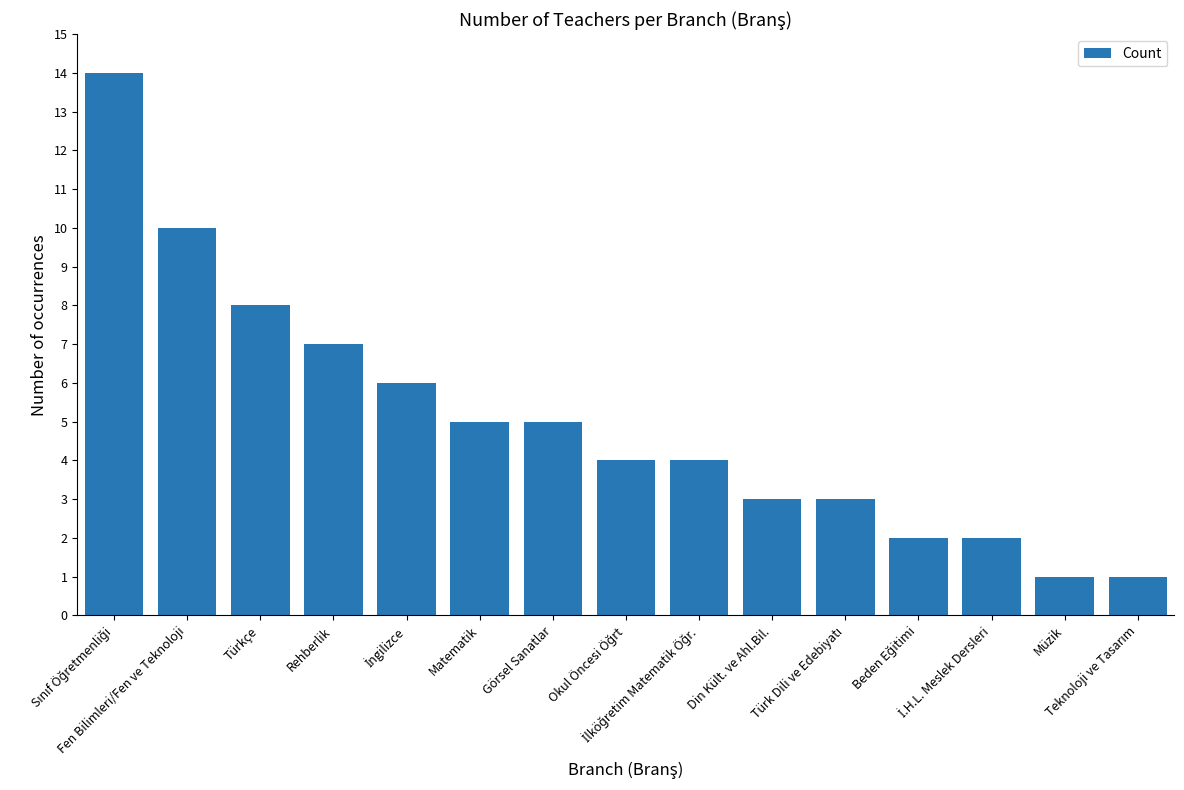

What is the average value?

5